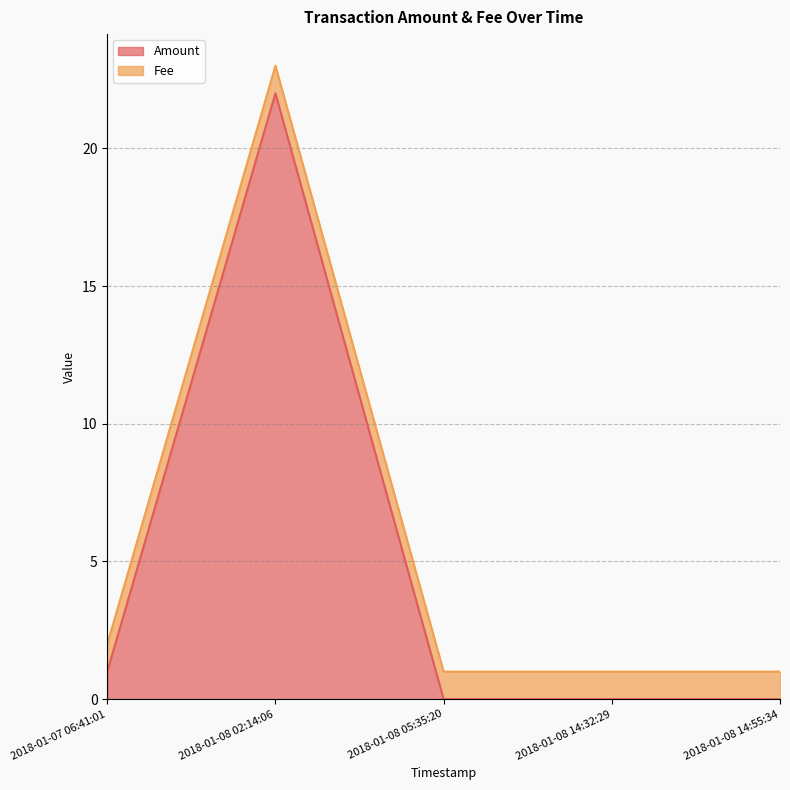

At which category does Amount reach its first local peak?

2018-01-08 02:14:06